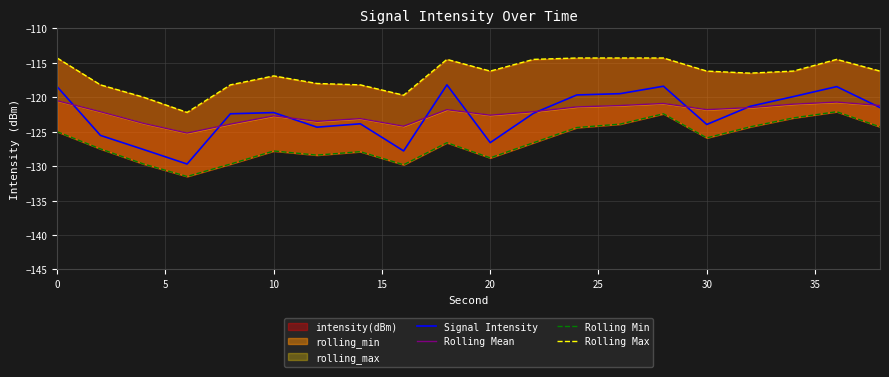

In Rolling Mean, how many points are lower than both neighbors (excluding endpoints)?

5